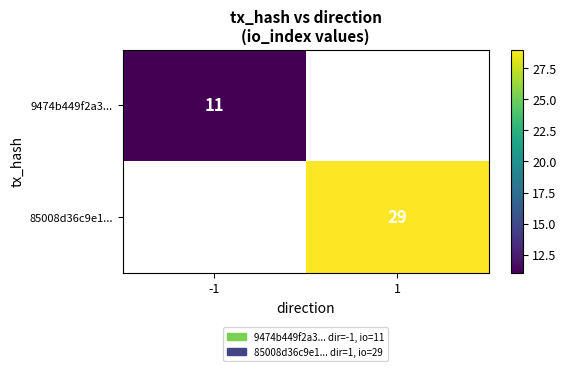

The value of 85008d36c9e1... at 1 is 29. True or false?

True